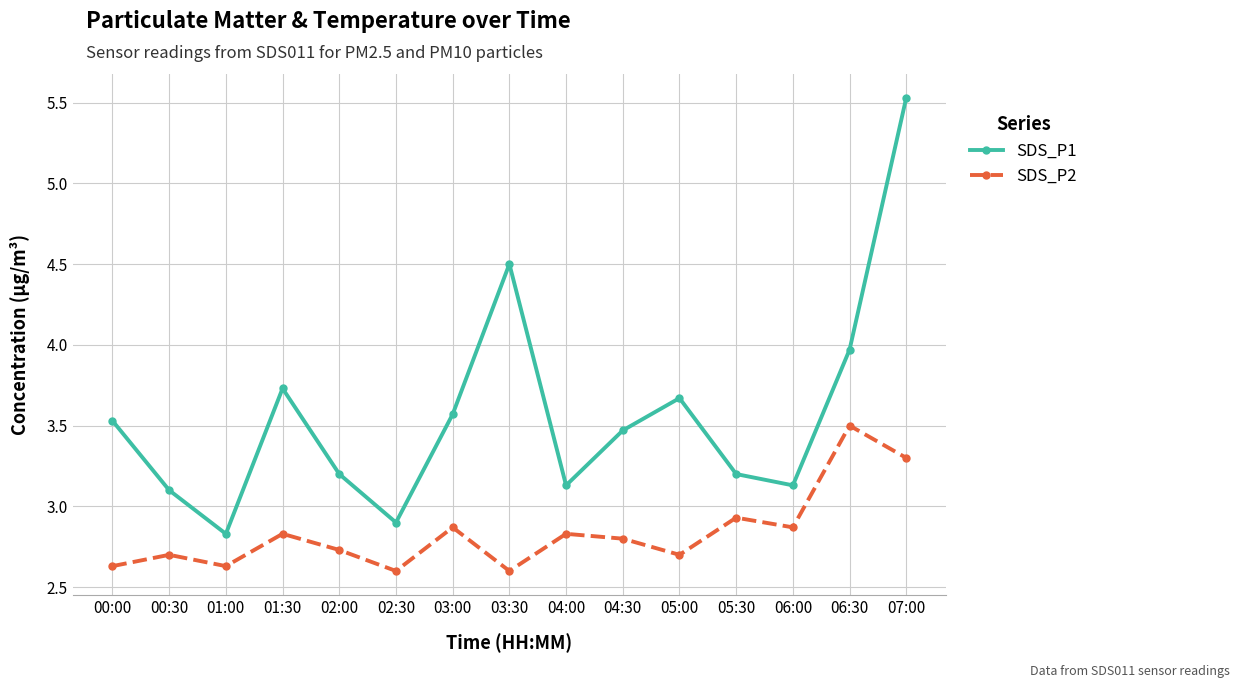

Which series has the largest range (max minus min)?

SDS_P1